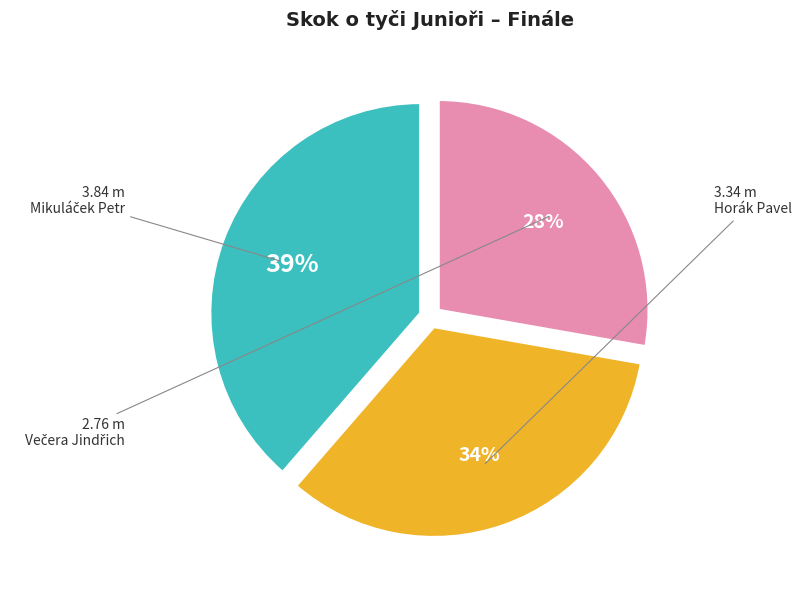

How many segments does this pie chart have?

3